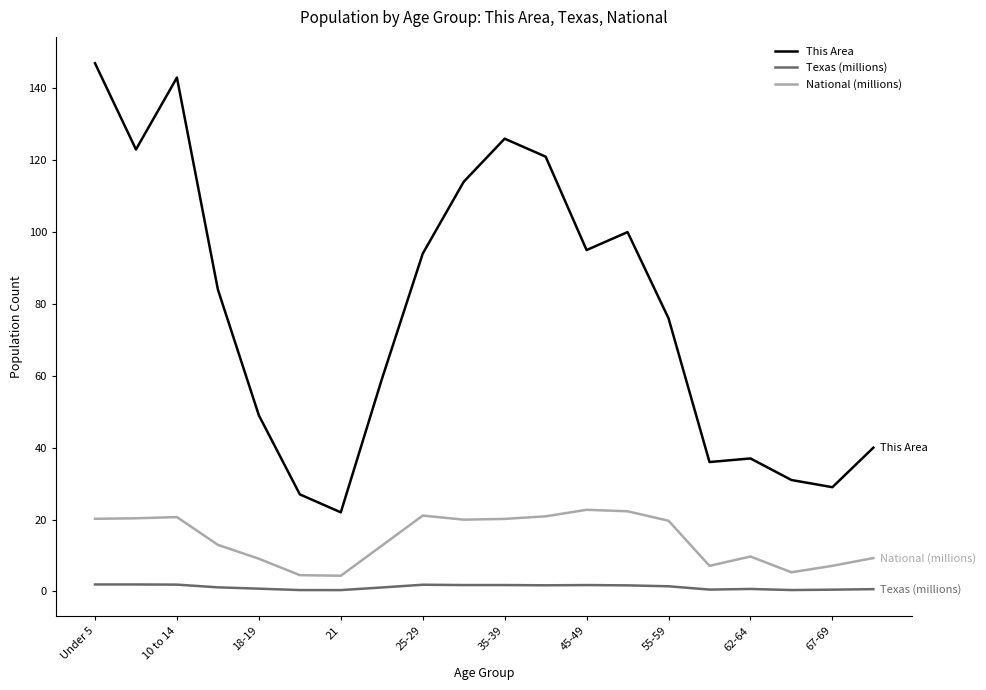

Which series has the largest total across all categories?

This Area